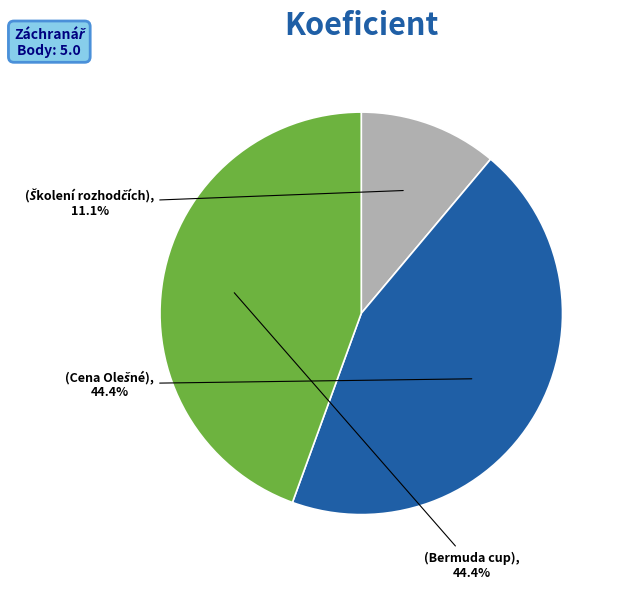

How many slices are in this pie chart?

3